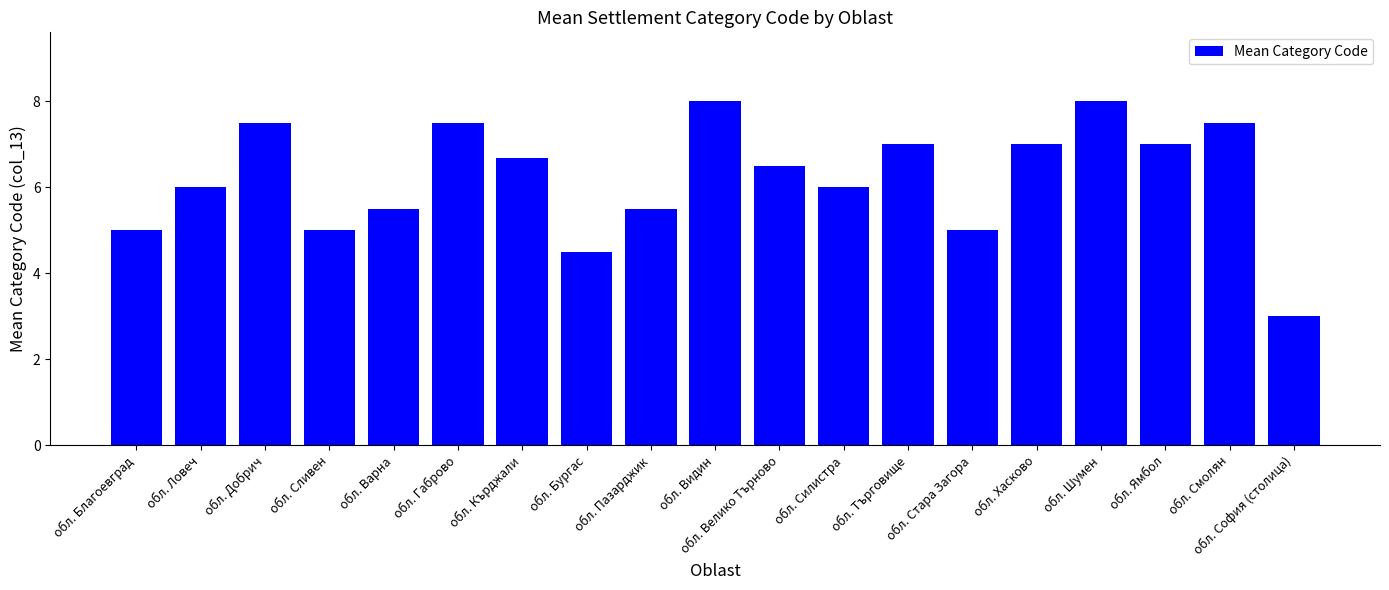

What is the label of the 5th bar from the right?

обл. Хасково